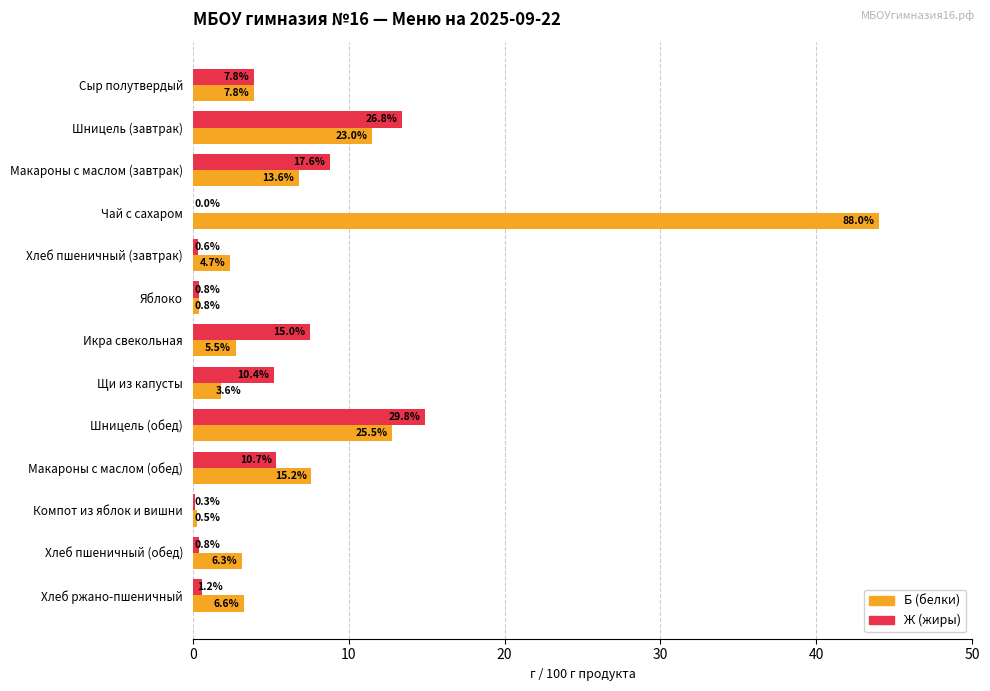

What are all the series names shown in the legend?

Б (белки), Ж (жиры)